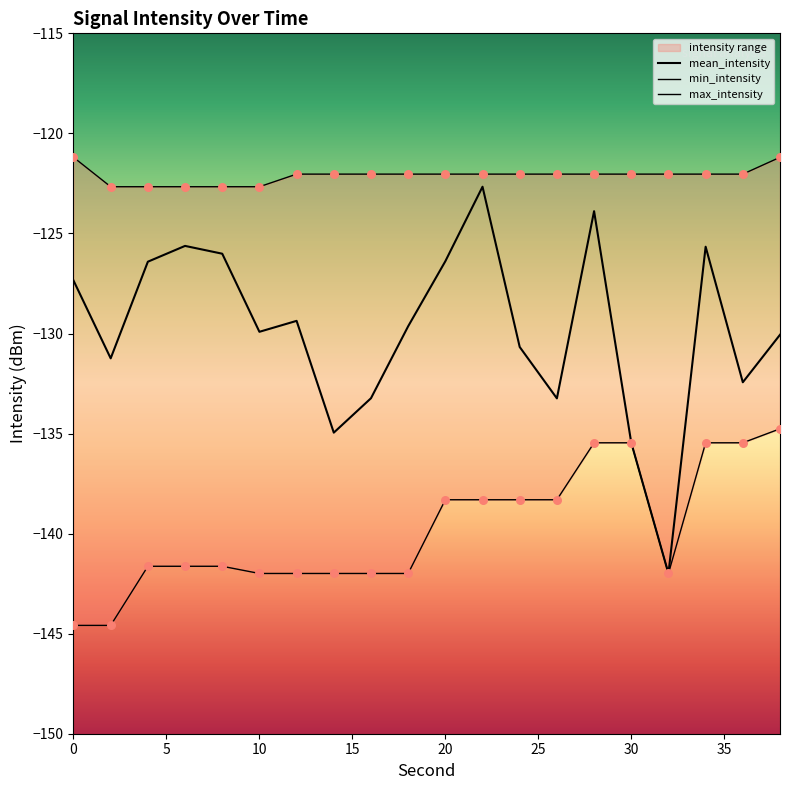

Which series reaches the minimum Y coordinate?

min_intensity